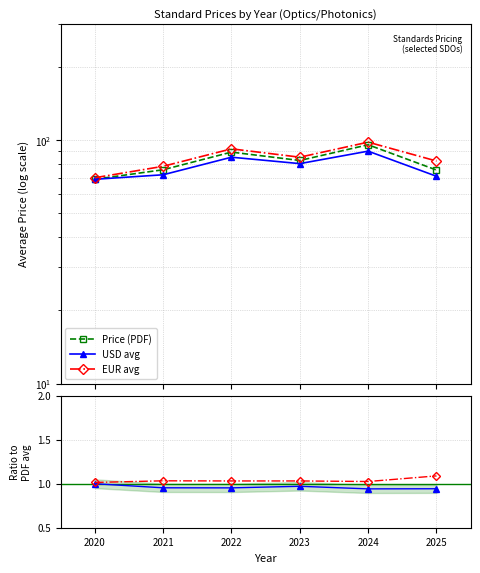

Which series has the widest spread of values?

Price (PDF)